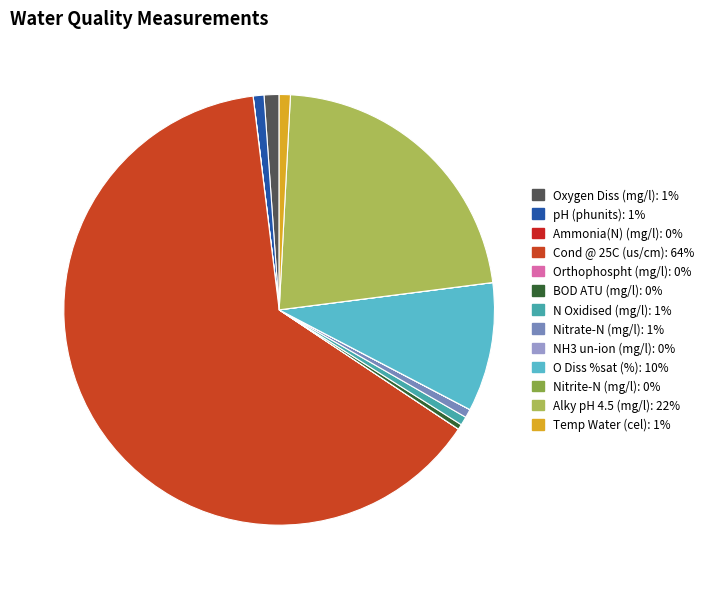

What is the largest slice in the pie chart?

Cond @ 25C (us/cm)